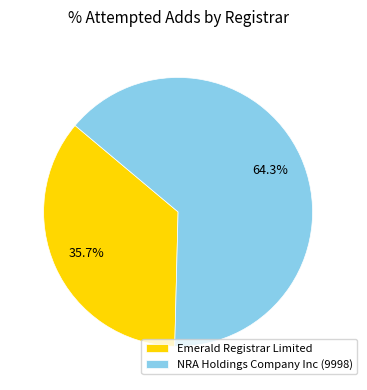

Between NRA Holdings Company Inc (9998) and Emerald Registrar Limited, which is larger?

NRA Holdings Company Inc (9998)